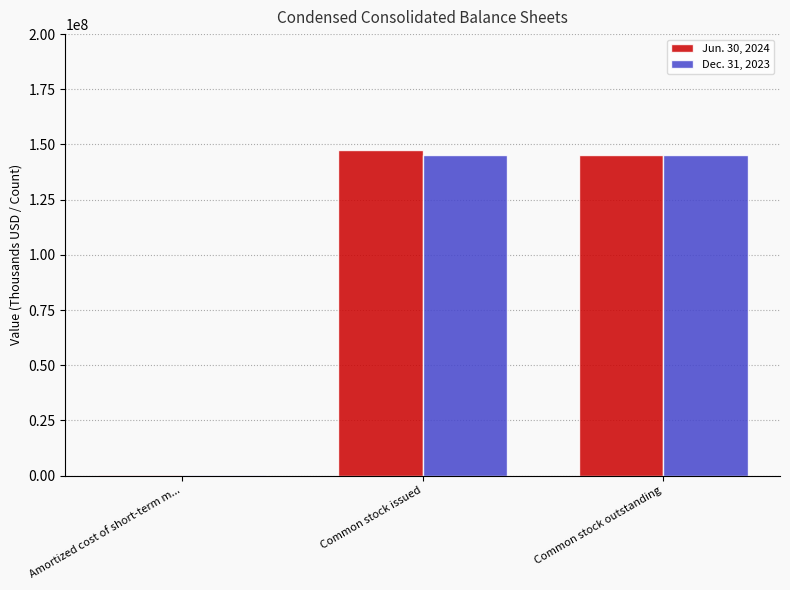

How many groups of bars are there?

3